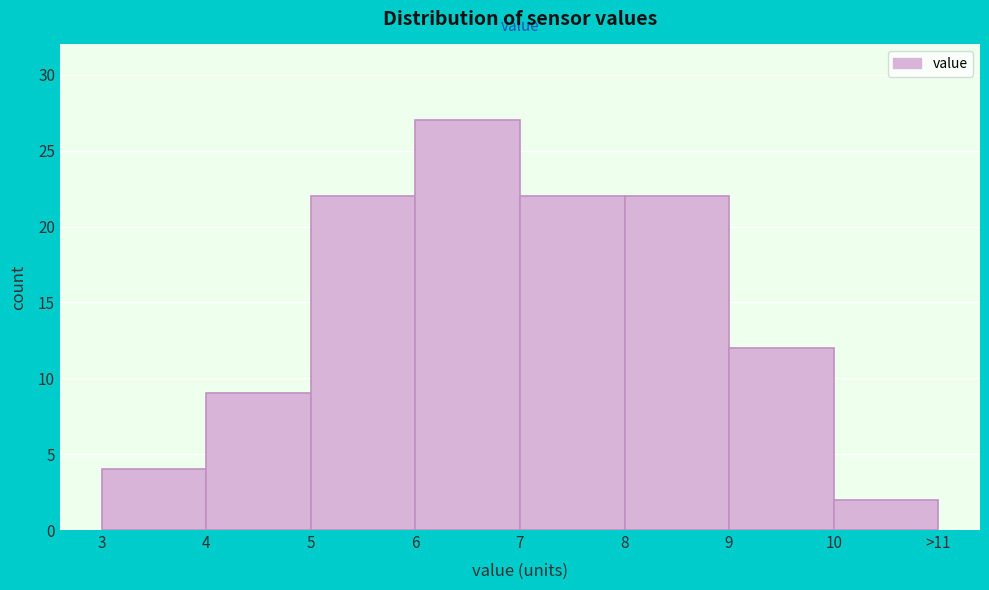

Reading left to right, extract all data points from this chart.

3=4	4=9	5=22	6=27	7=22	8=22	9=12	10=2